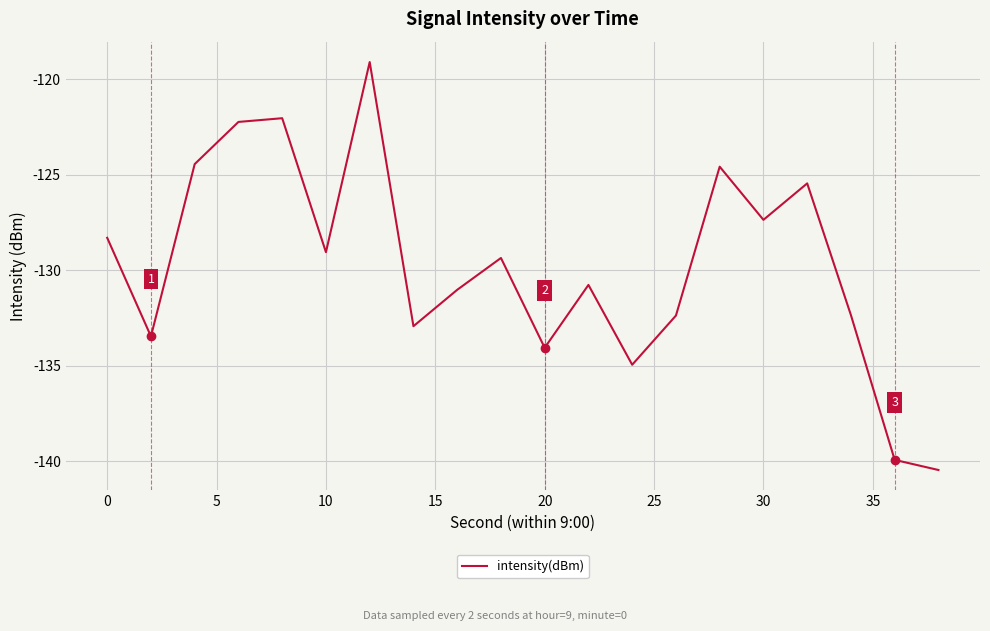

What is the smallest value displayed?

-140.5